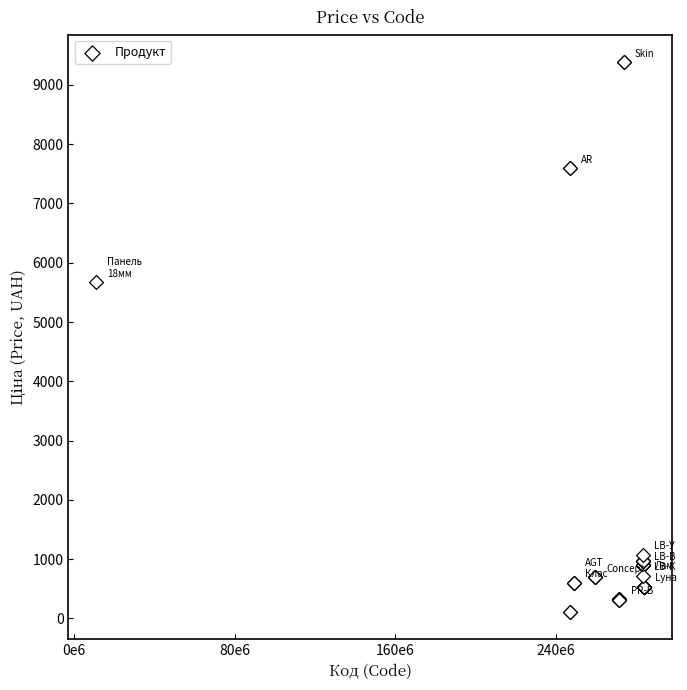

What Y value in the scatter plot is closest to 4749?

5673.8